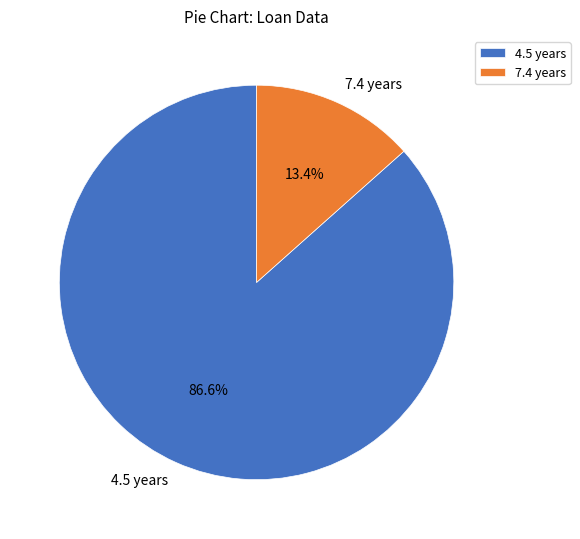

Count the number of slices in the pie.

2